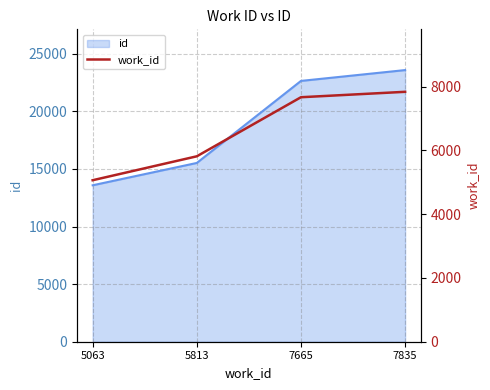

Between 5063 and 7665, which is larger?

7665